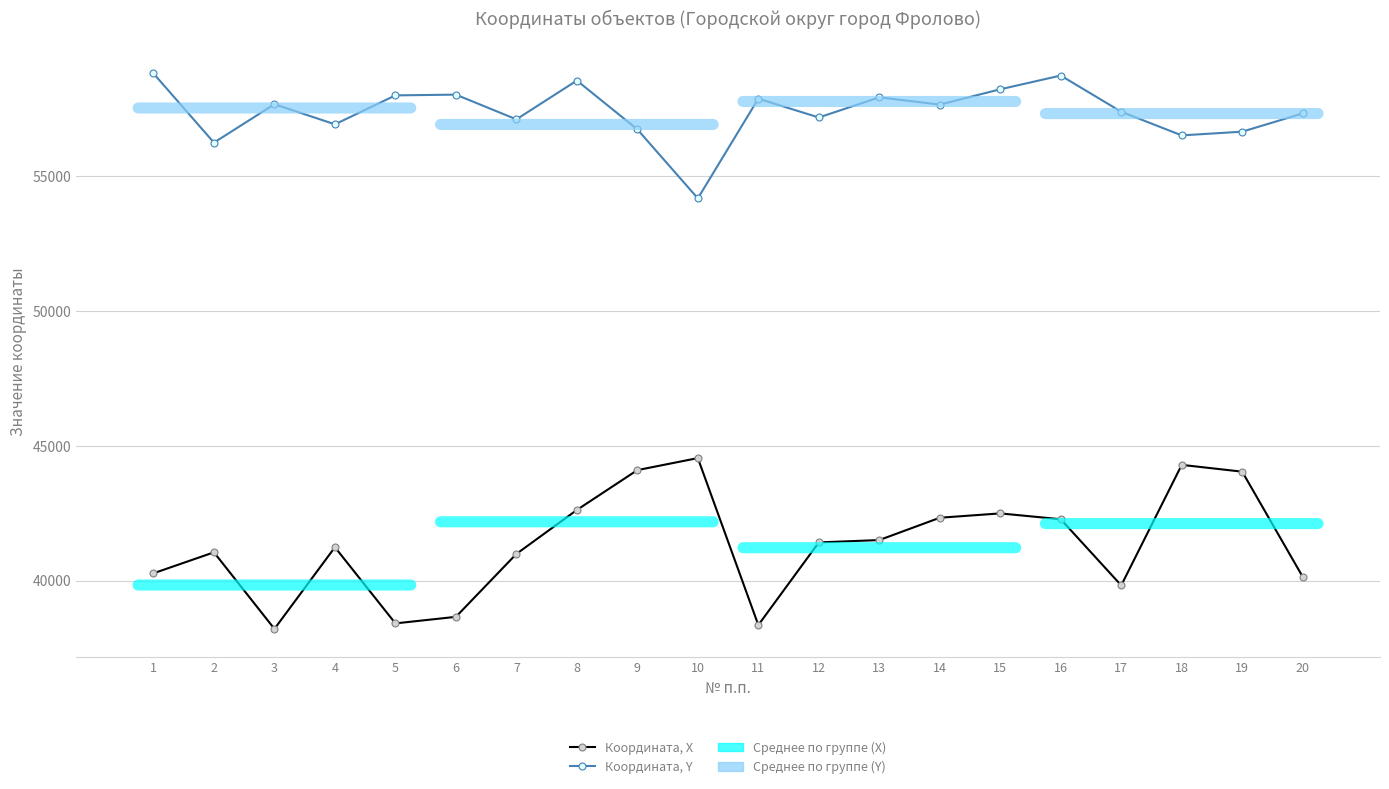

What is the difference between the Координата, X values at 8 and 17?

2794.7